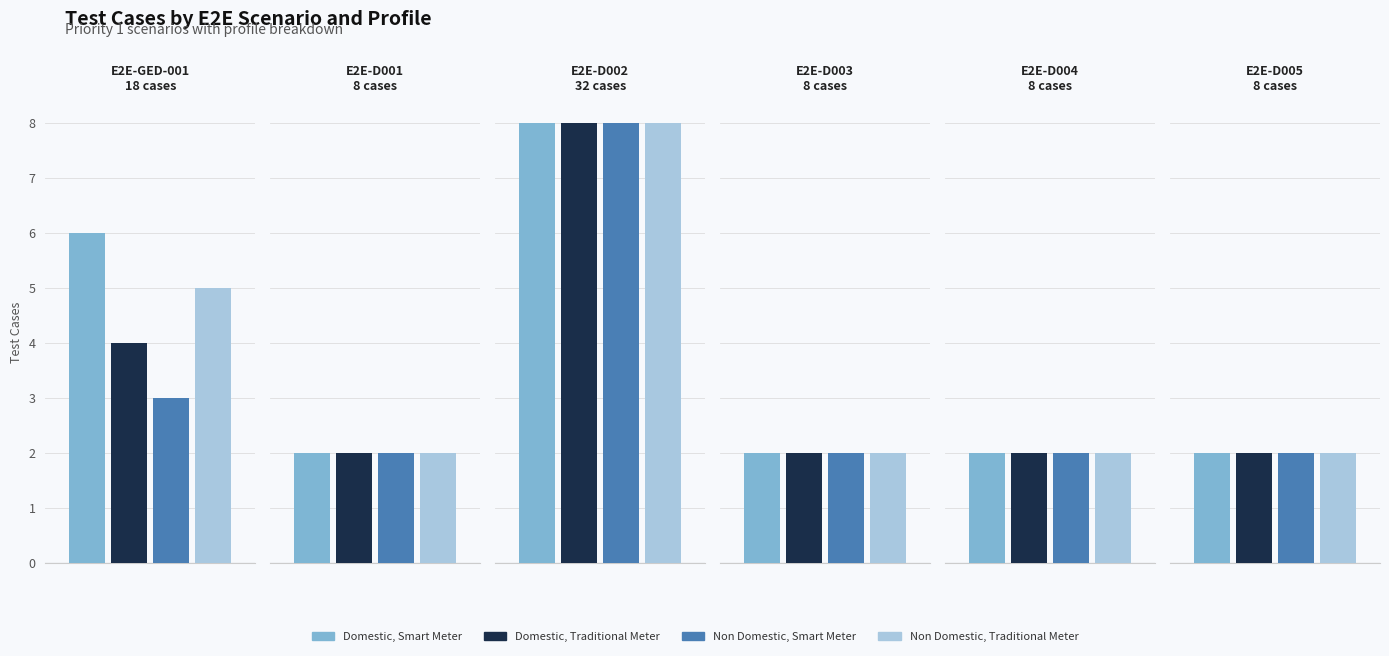

At how many categories does at least one series exceed 6?

1